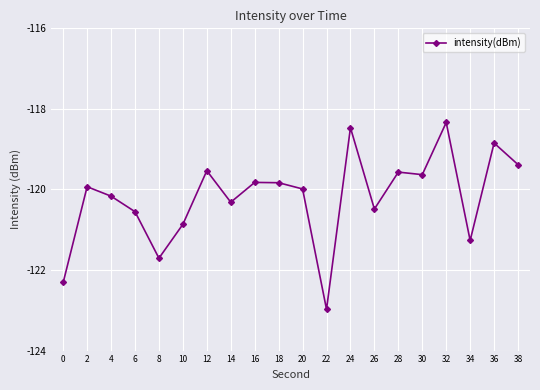

Is this an area chart (filled region under the line)?

No